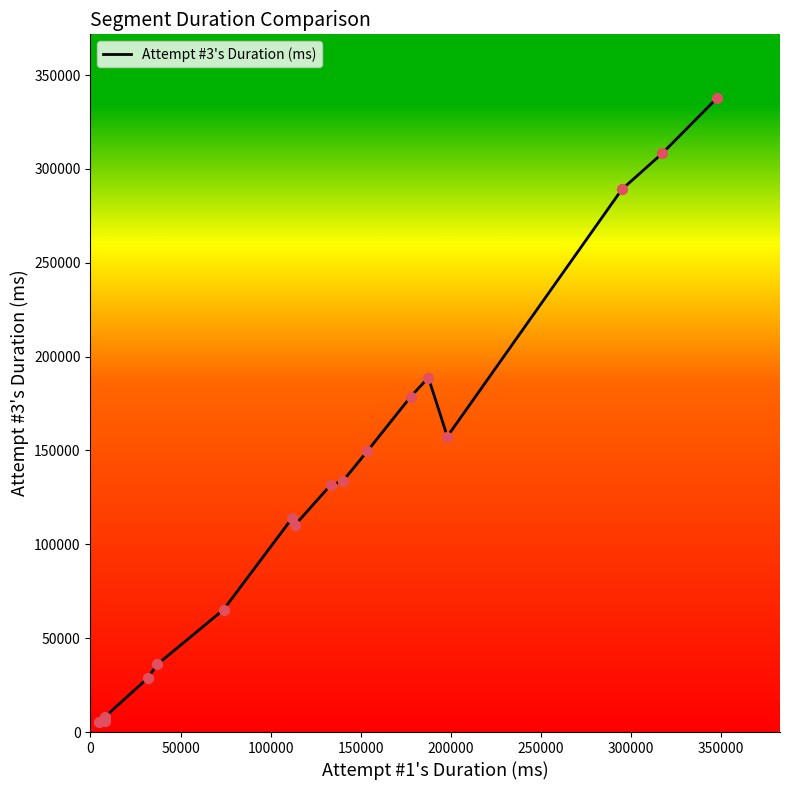

What is the difference between the maximum and minimum values?

332786